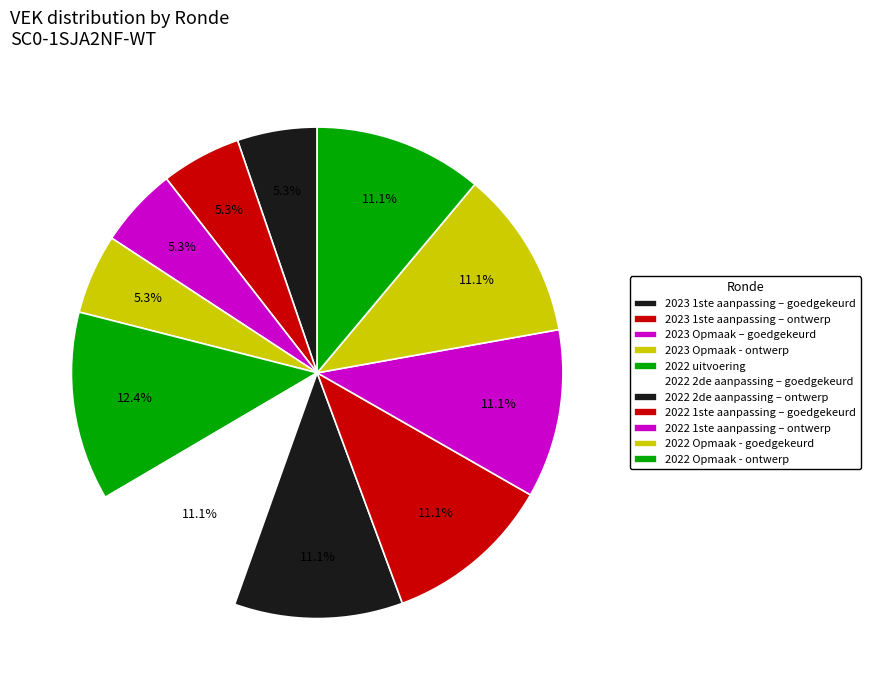

How many slices are in this pie chart?

11